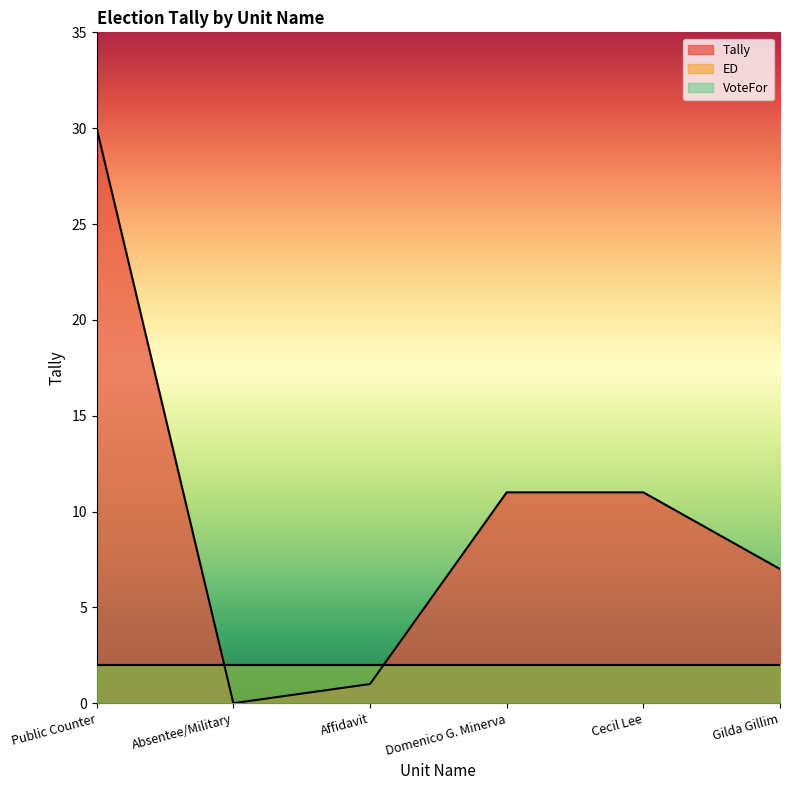

What is the sum of all Tally values?

60